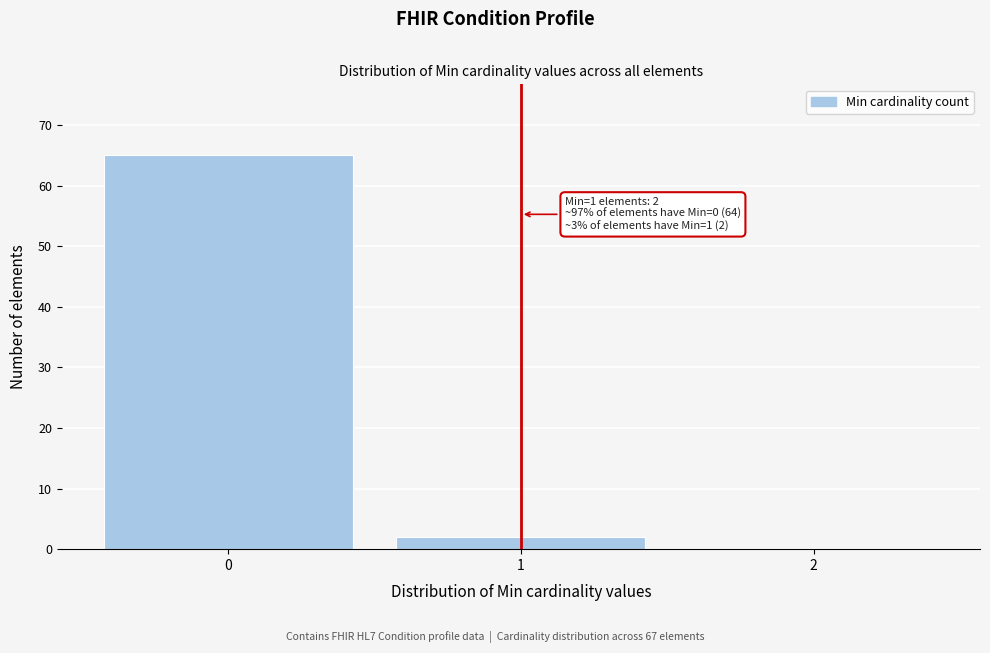

Over which range of the x-axis is the bar tallest?

-0.5 to 0.5